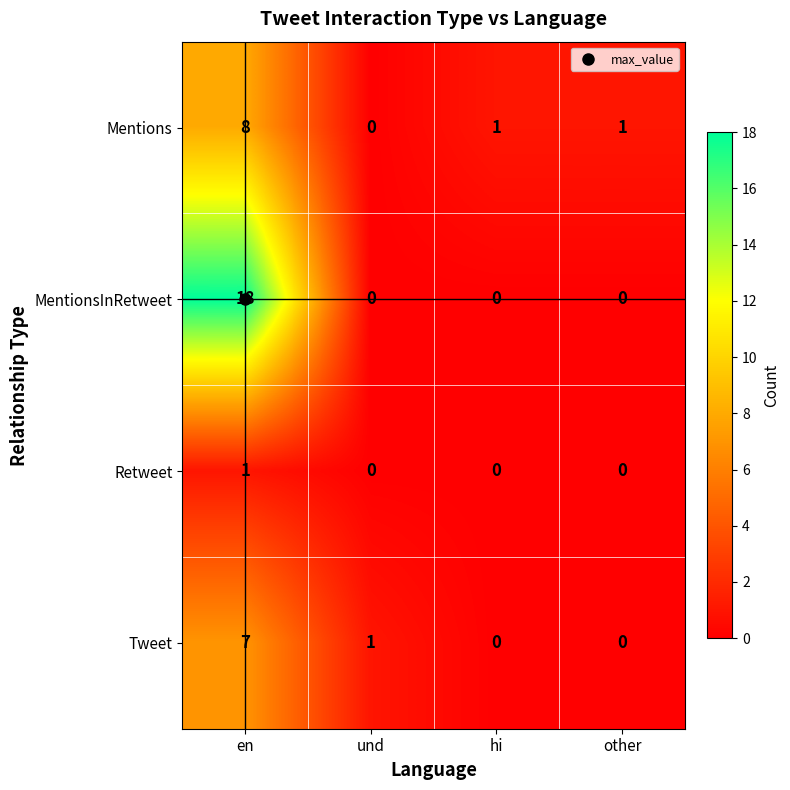

What is the total value across all series at und?

1